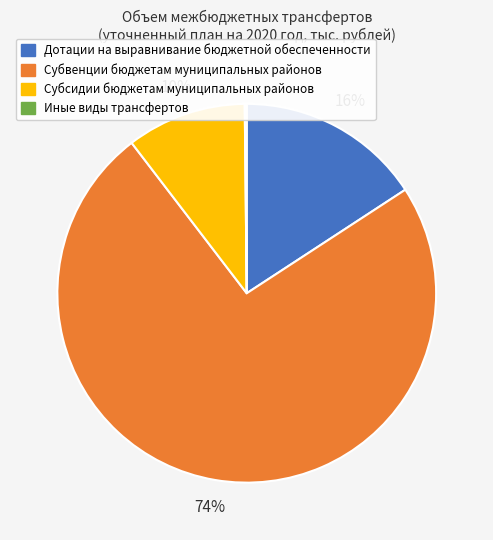

Is the sum of Дотации на выравнивание бюджетной обеспеченности and Субсидии бюджетам муниципальных районов greater than half?

No